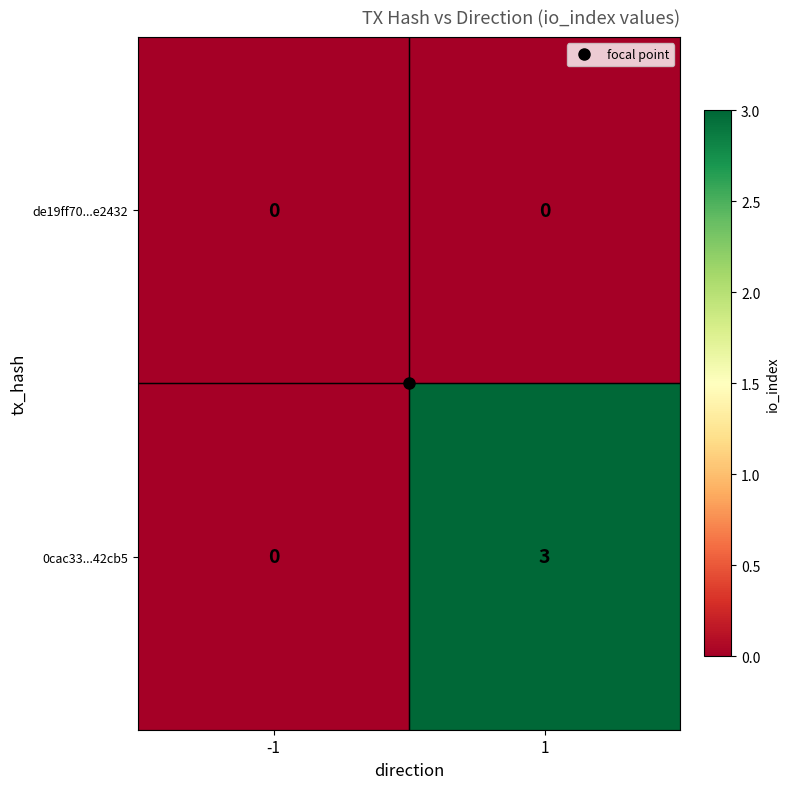

What is the difference between the 0cac33...42cb5 values at 1 and -1?

3